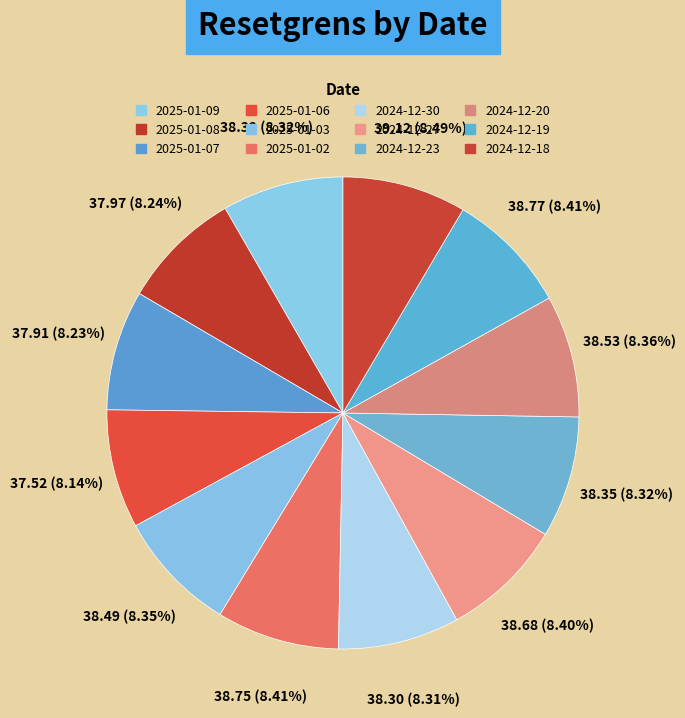

Rank the categories by value from highest to lowest.

2024-12-18, 2024-12-19, 2025-01-02, 2024-12-27, 2024-12-20, 2025-01-03, 2024-12-23, 2025-01-09, 2024-12-30, 2025-01-08, 2025-01-07, 2025-01-06